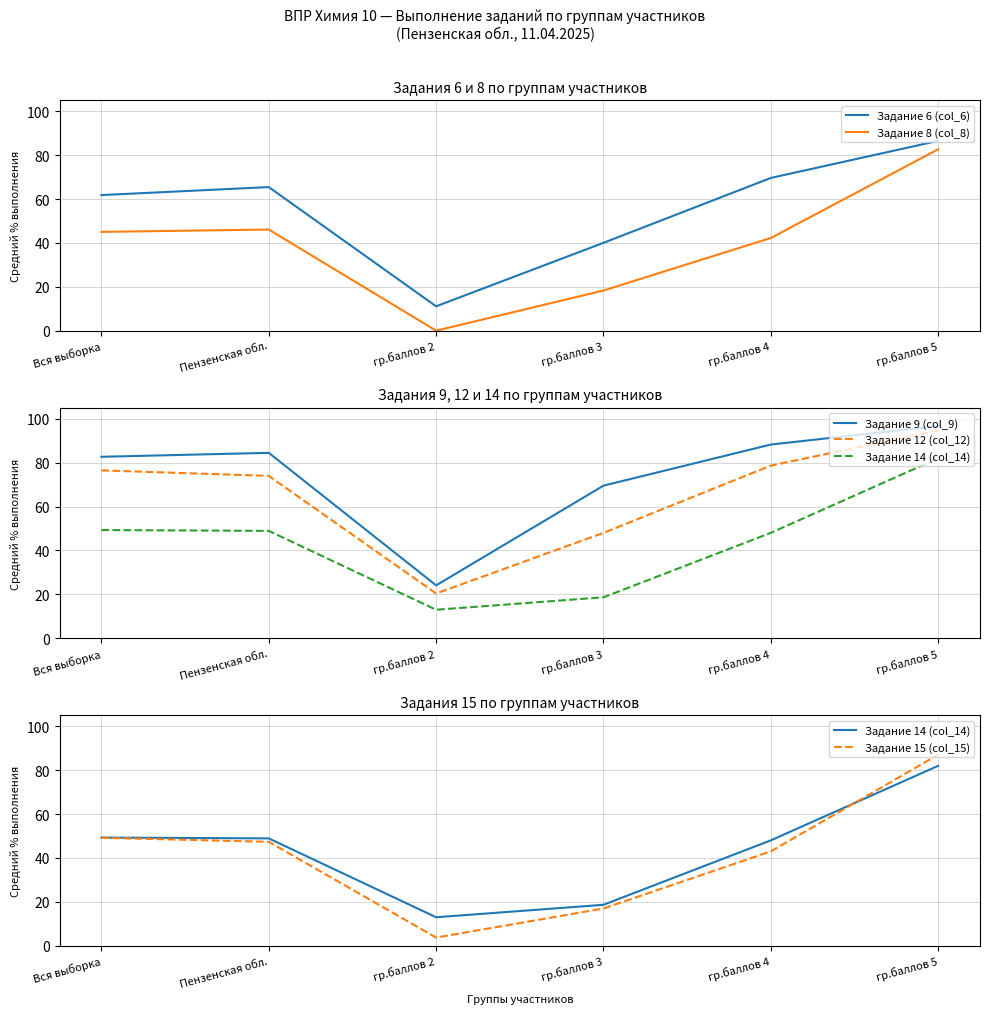

How many values in the Задание 14 (col_14) series are below 48?

2